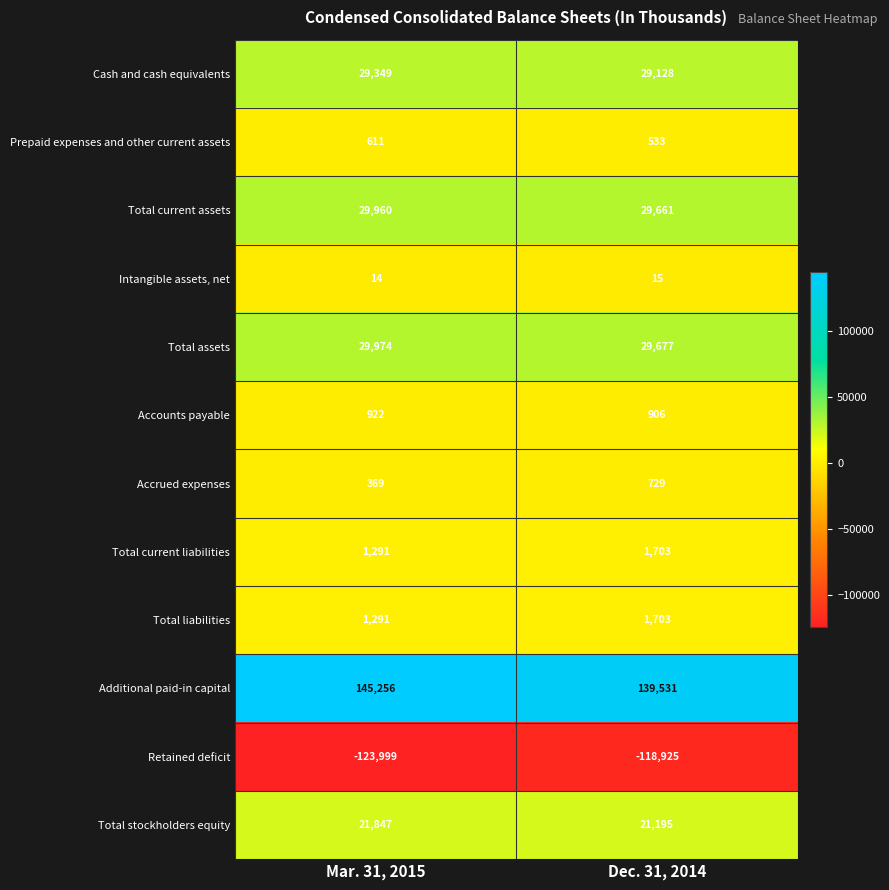

Reading left to right, what are all the values shown in this chart?

Cash and cash equivalents: Mar. 31, 2015=29349	Dec. 31, 2014=29128
Prepaid expenses and other current assets: Mar. 31, 2015=611	Dec. 31, 2014=533
Total current assets: Mar. 31, 2015=29960	Dec. 31, 2014=29661
Intangible assets, net: Mar. 31, 2015=14	Dec. 31, 2014=15
Total assets: Mar. 31, 2015=29974	Dec. 31, 2014=29677
Accounts payable: Mar. 31, 2015=922	Dec. 31, 2014=906
Accrued expenses: Mar. 31, 2015=369	Dec. 31, 2014=729
Total current liabilities: Mar. 31, 2015=1291	Dec. 31, 2014=1703
Total liabilities: Mar. 31, 2015=1291	Dec. 31, 2014=1703
Additional paid-in capital: Mar. 31, 2015=145256	Dec. 31, 2014=139531
Retained deficit: Mar. 31, 2015=-123999	Dec. 31, 2014=-118925
Total stockholders equity: Mar. 31, 2015=21847	Dec. 31, 2014=21195